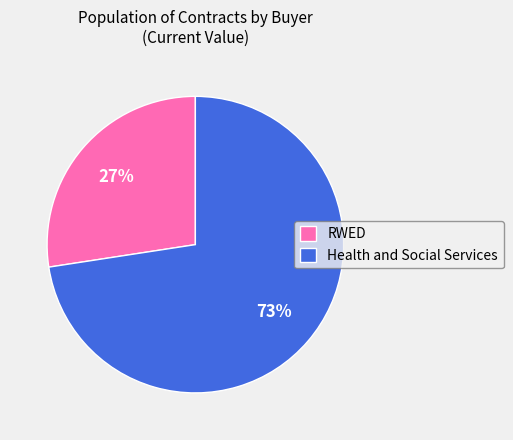

How many slices are in this pie chart?

2